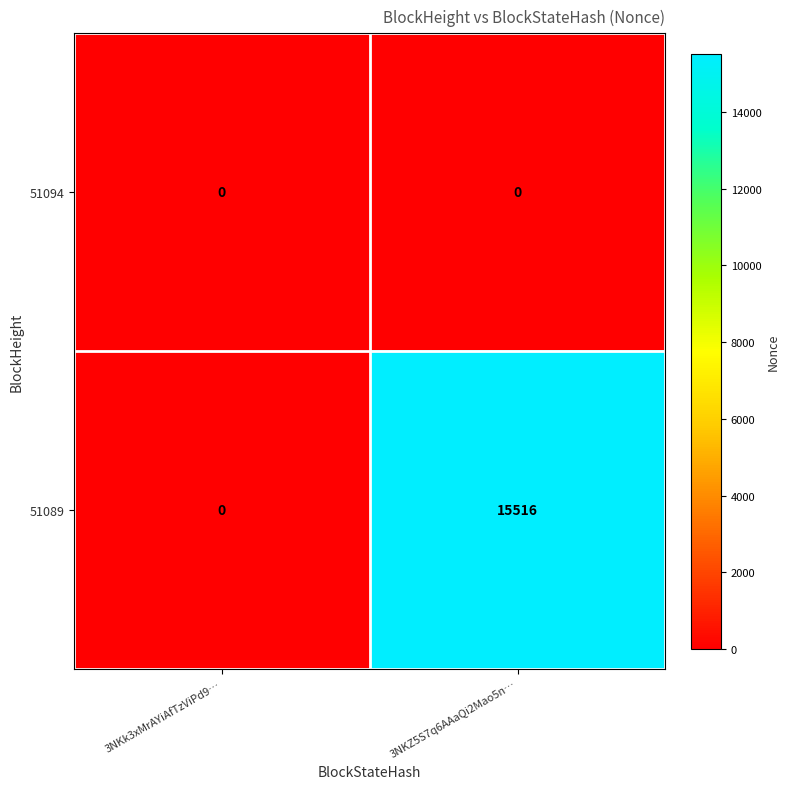

The value of 51089 at 3NKZ5S7q6AAaQi2Mao5n… is 15516. True or false?

True